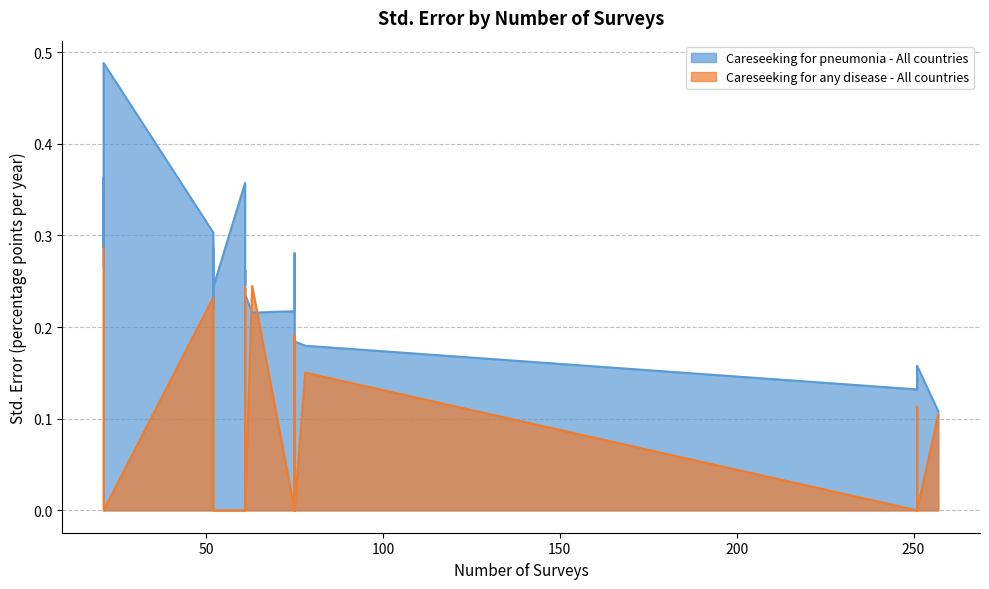

True or false: Careseeking for pneumonia - All countries has more than 1 points higher than both neighbors.

True